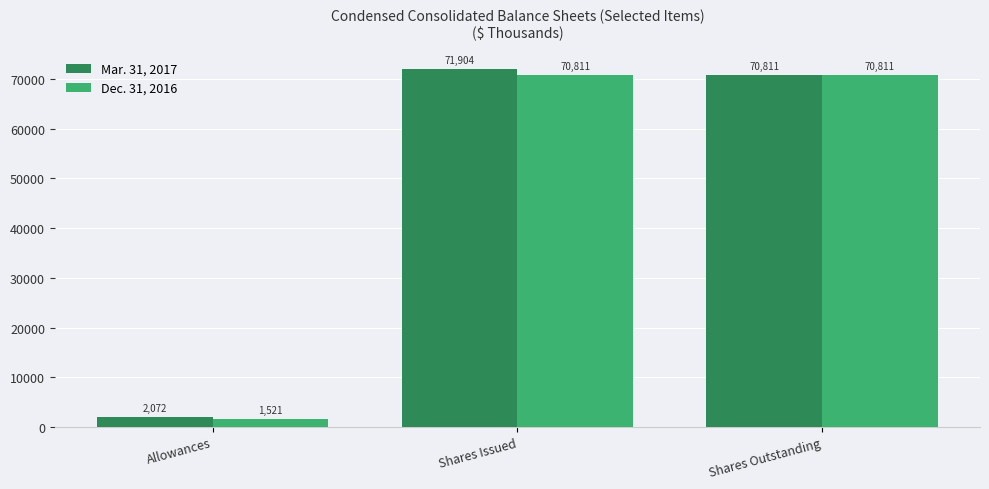

What is the maximum value shown in the chart?

71904